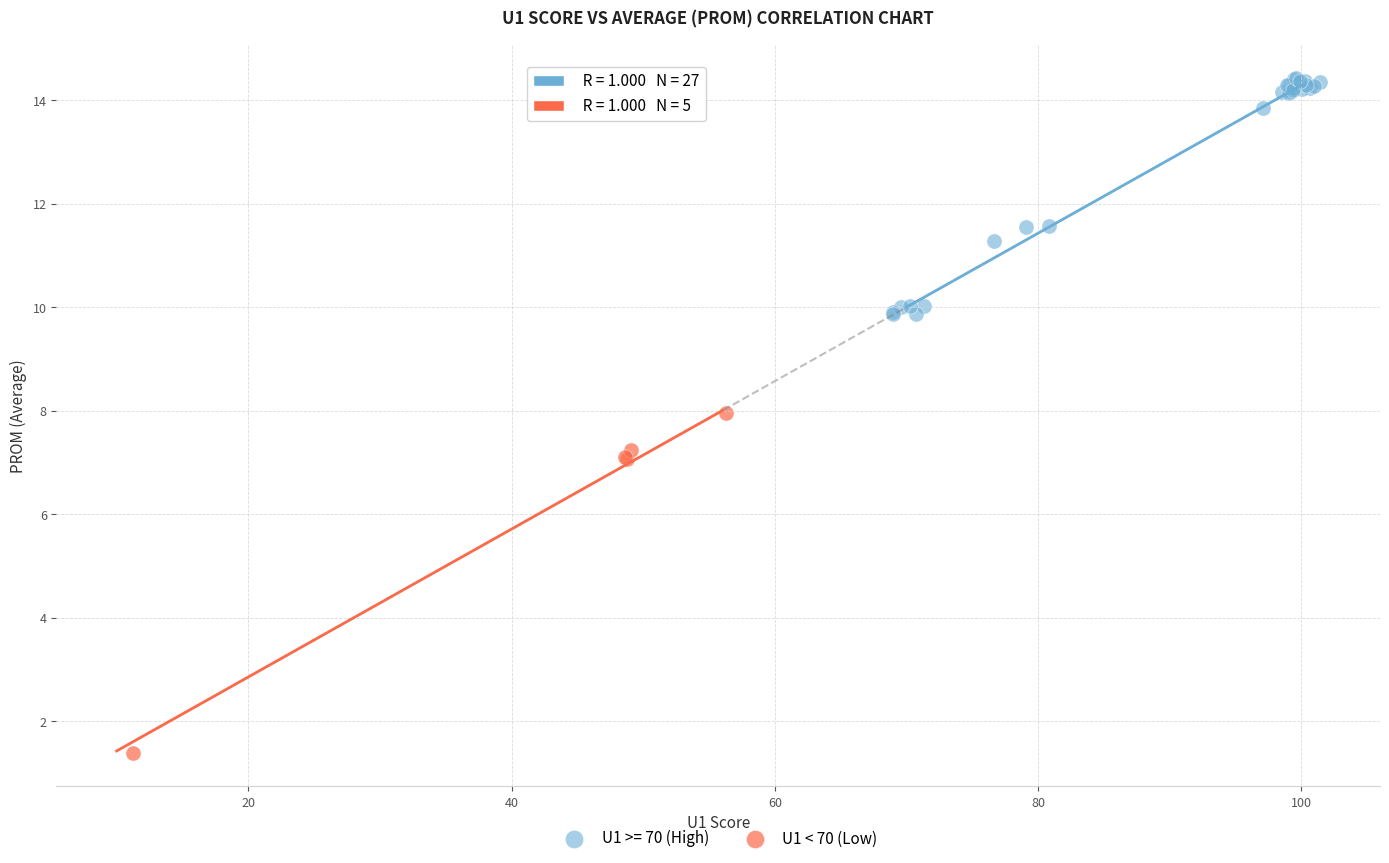

Which series contains the lowest Y value?

U1 < 70 (Low)